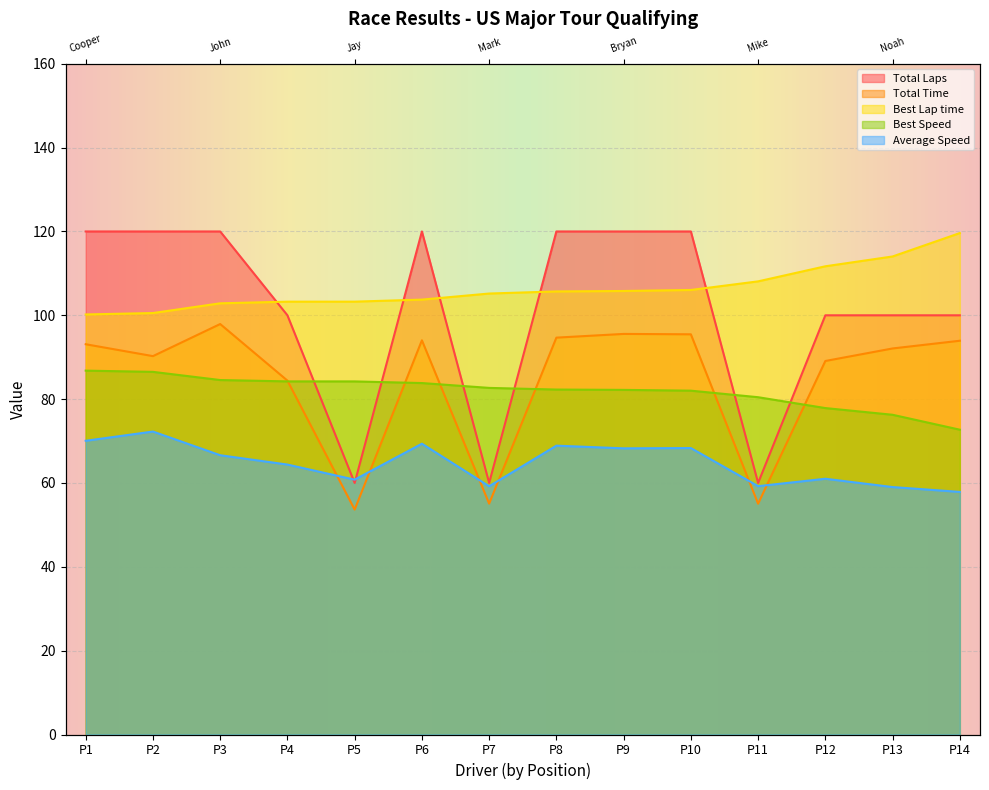

What is the smallest value displayed?

53.7